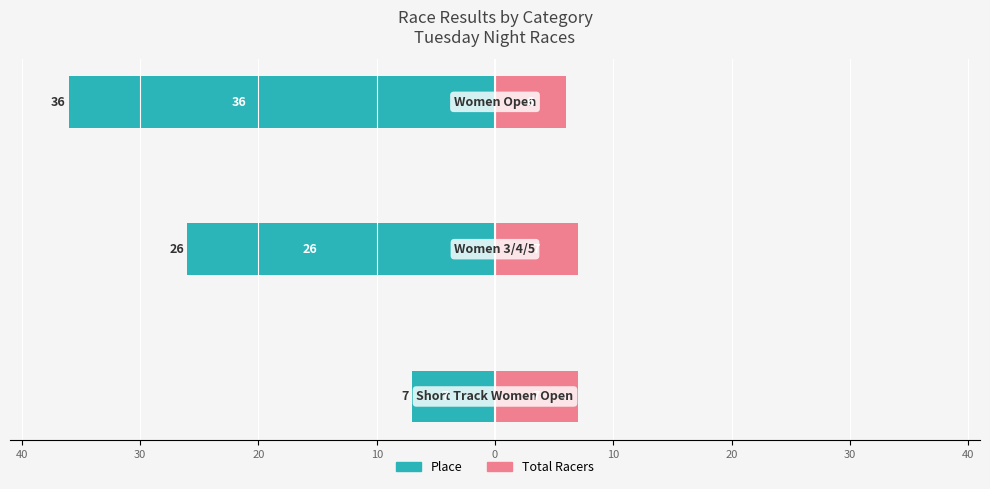

Reading left to right, extract all data points from this chart.

Place: -7	-26	-36
Total Racers: 7	7	6